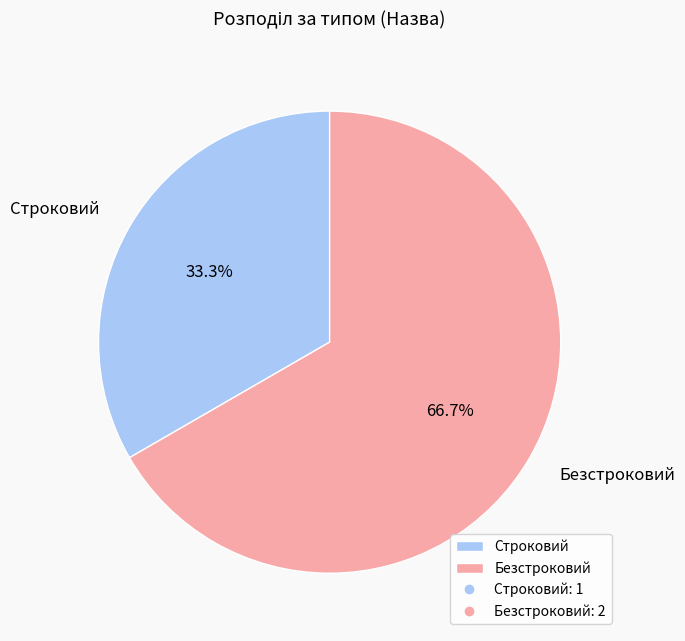

How many segments does this pie chart have?

2